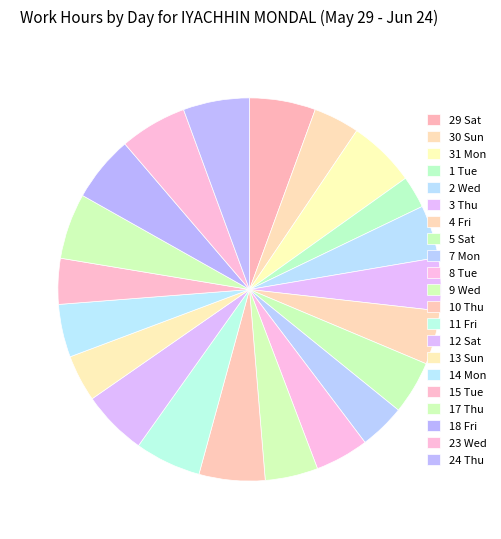

How many slices are in this pie chart?

21